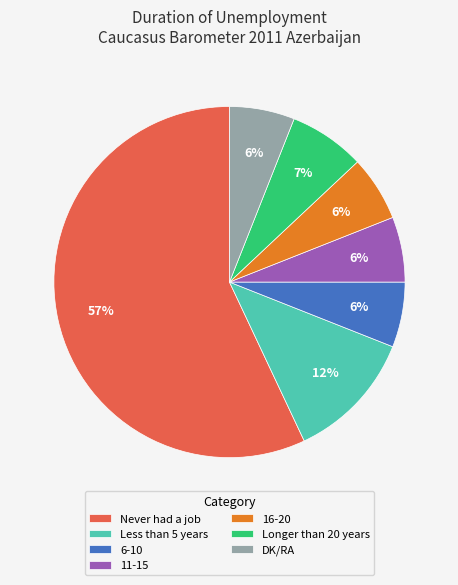

How many slices are in this pie chart?

7